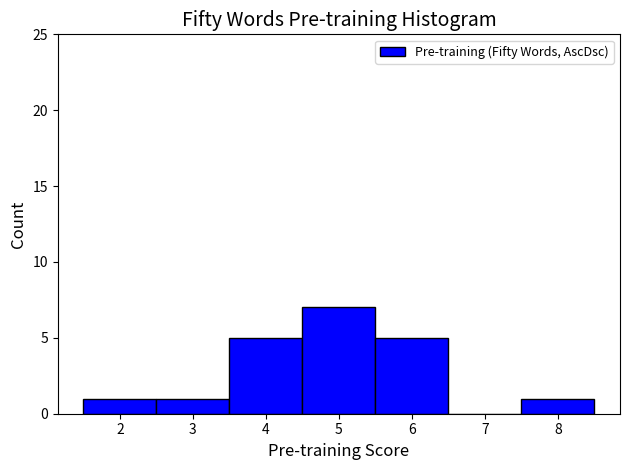

How tall is the bar that spans 3.5 to 4.5 on the x-axis? The values are not printed on the chart, so give them approximately, as read against the axis.

5